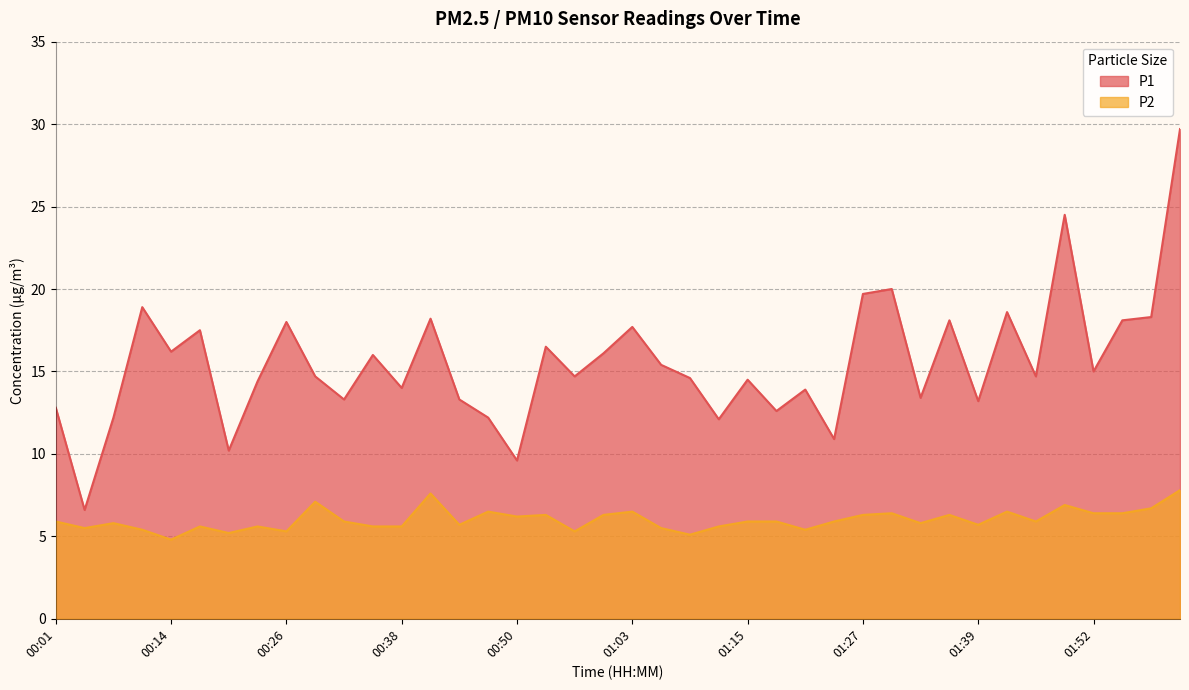

At which label does P1 first exceed 14?

00:11